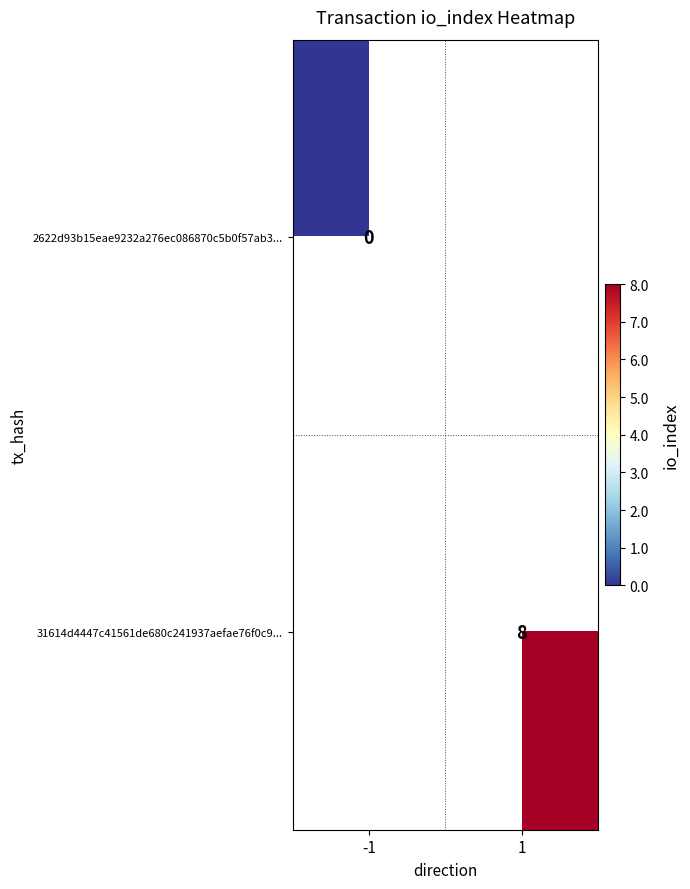

Which series has the widest spread of values?

2622d93b15eae9232a276ec086870c5b0f57ab3...